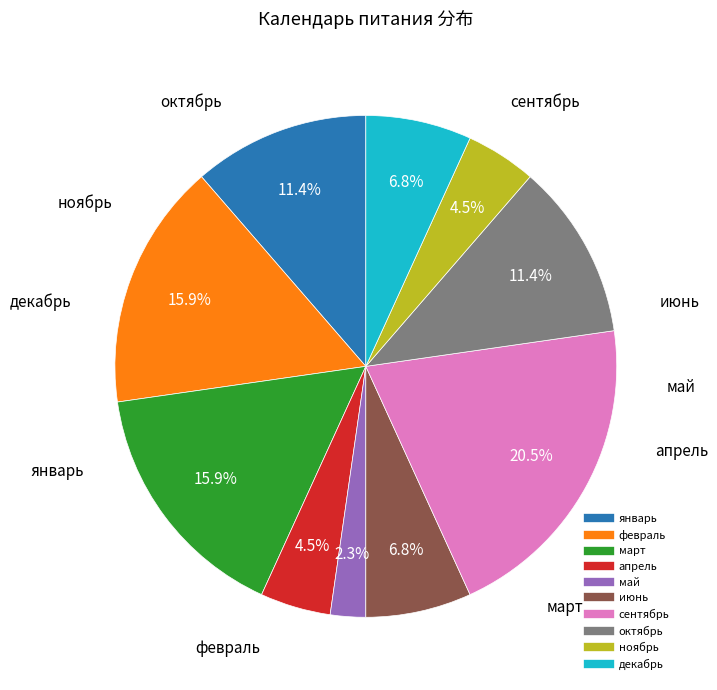

Does июнь account for over 50% of the chart?

No